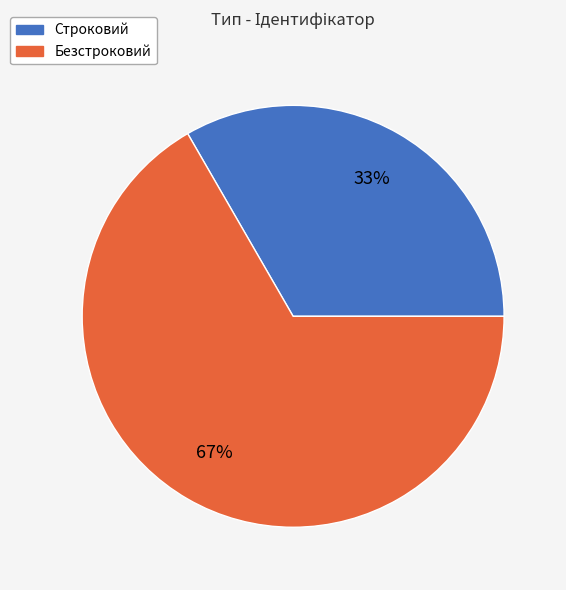

Is the sum of Безстроковий and Строковий greater than half?

Yes